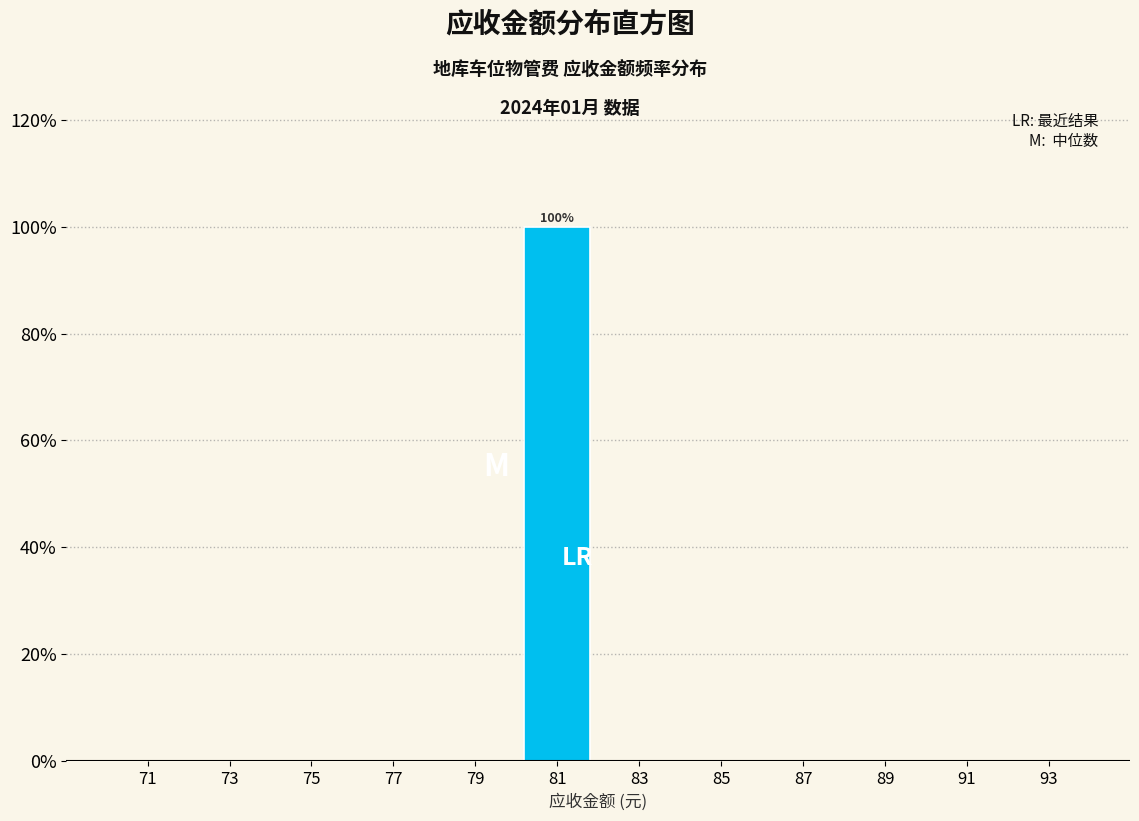

Over which range of the x-axis is the bar tallest?

80 to 82